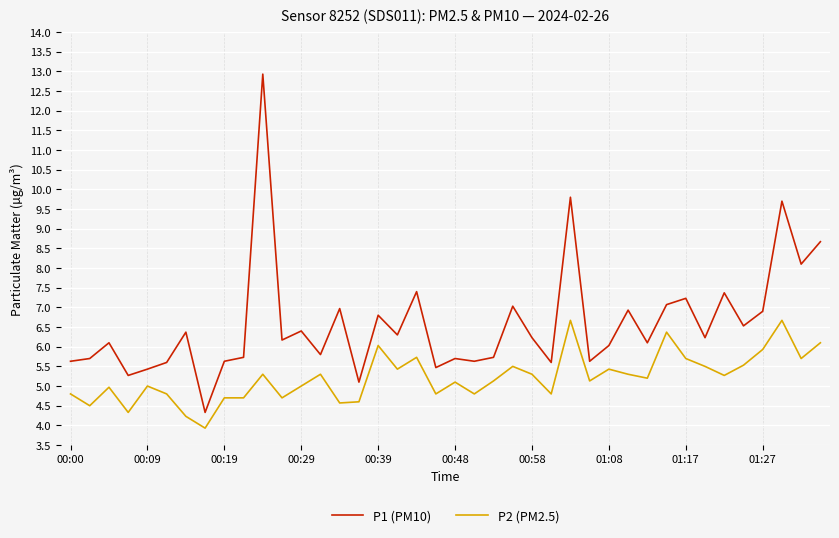

Does the chart have visible grid lines?

Yes